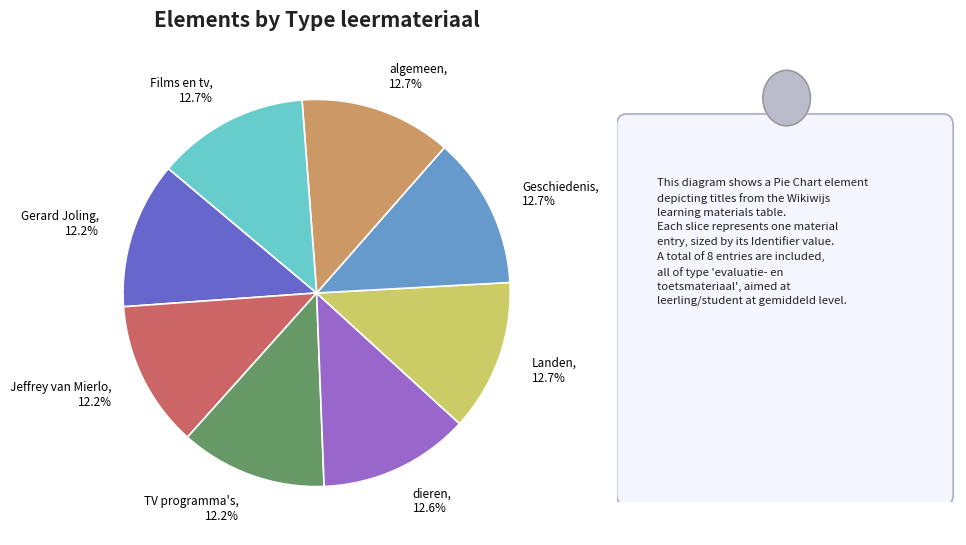

Count the number of slices in the pie.

8